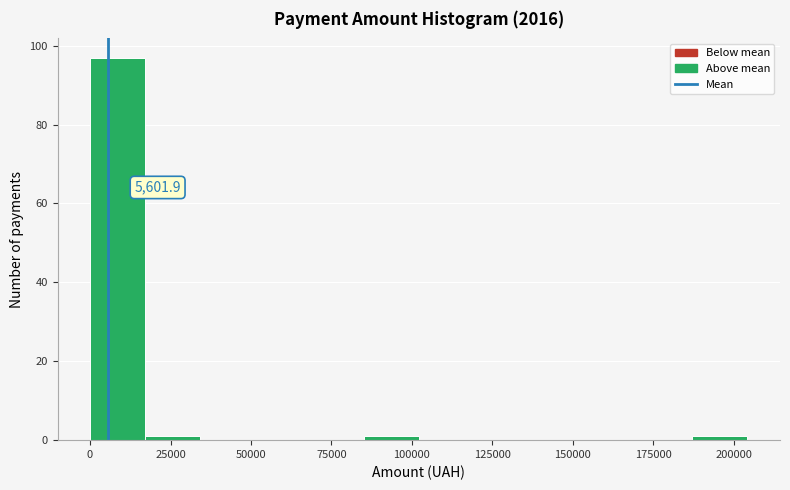

Read against the x-axis, roughly where is the centre of the tallest bar?

10000